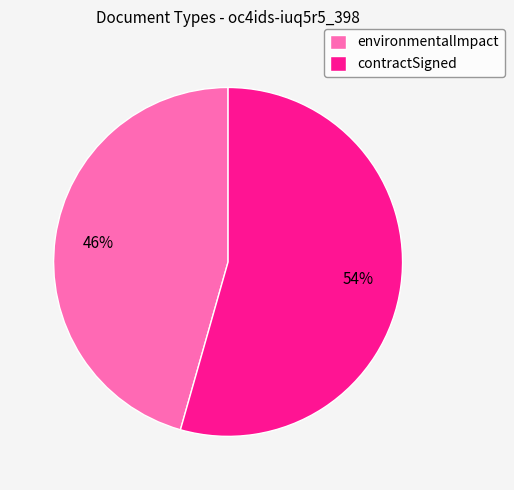

Combined, do contractSigned and environmentalImpact account for over 50%?

Yes